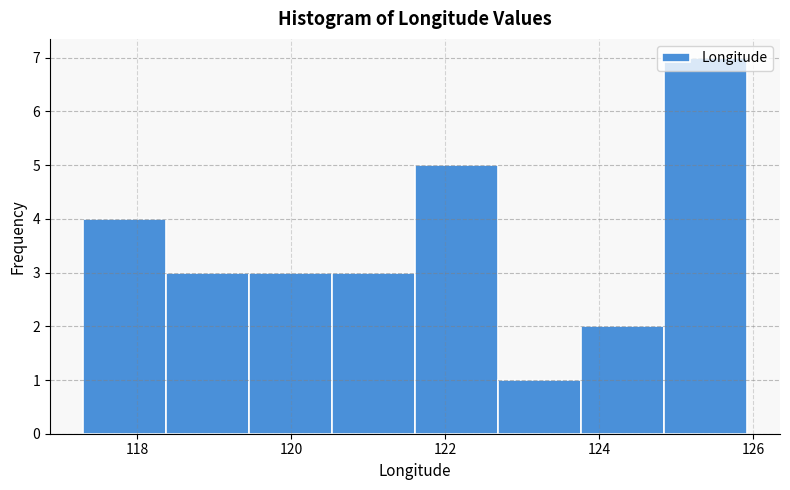

Reading left to right, transcribe this chart: for each bar, give the range it covers on the x-axis and its height. Neither the bar edges nor the heights are printed on the chart, so give them approximately, as read against the axes.

117.4 to 118.4: 4
118.4 to 119.4: 3
119.4 to 120.6: 3
120.6 to 121.6: 3
121.6 to 122.6: 5
122.6 to 123.8: 1
123.8 to 124.8: 2
124.8 to 126.0: 7